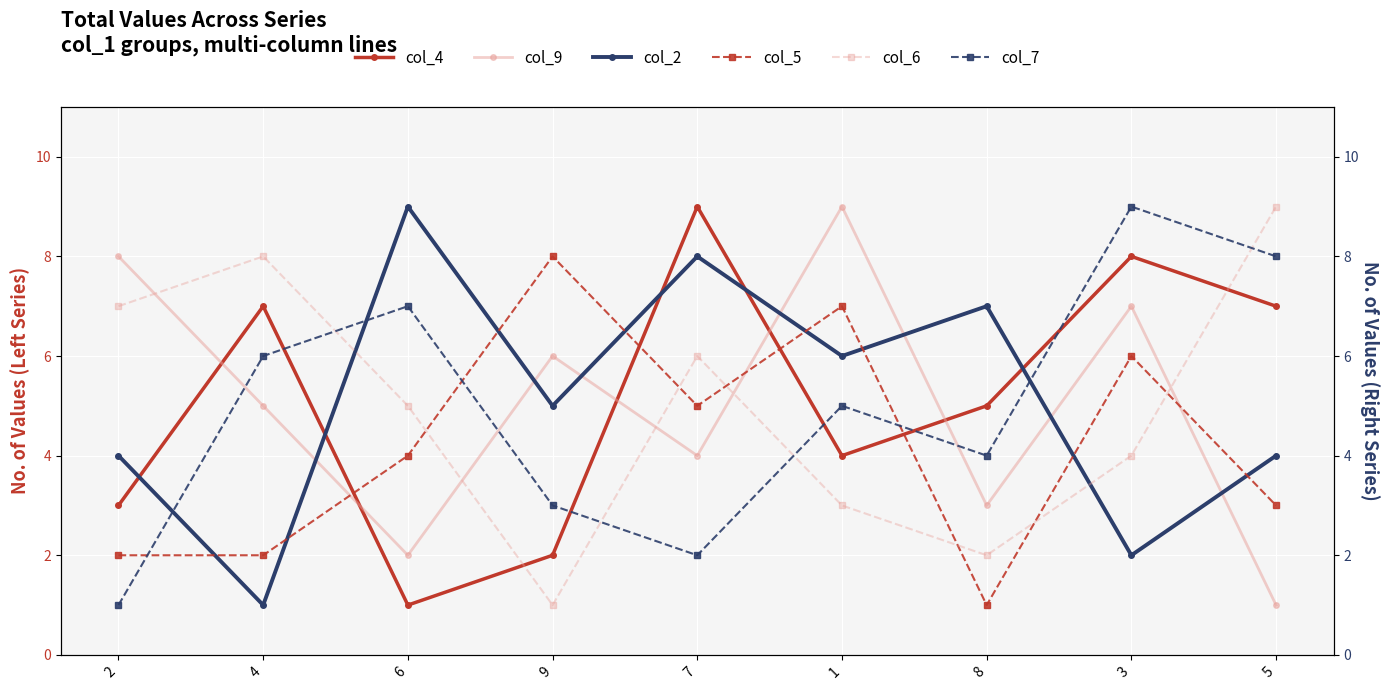

How many data points in col_2 are above 5?

4